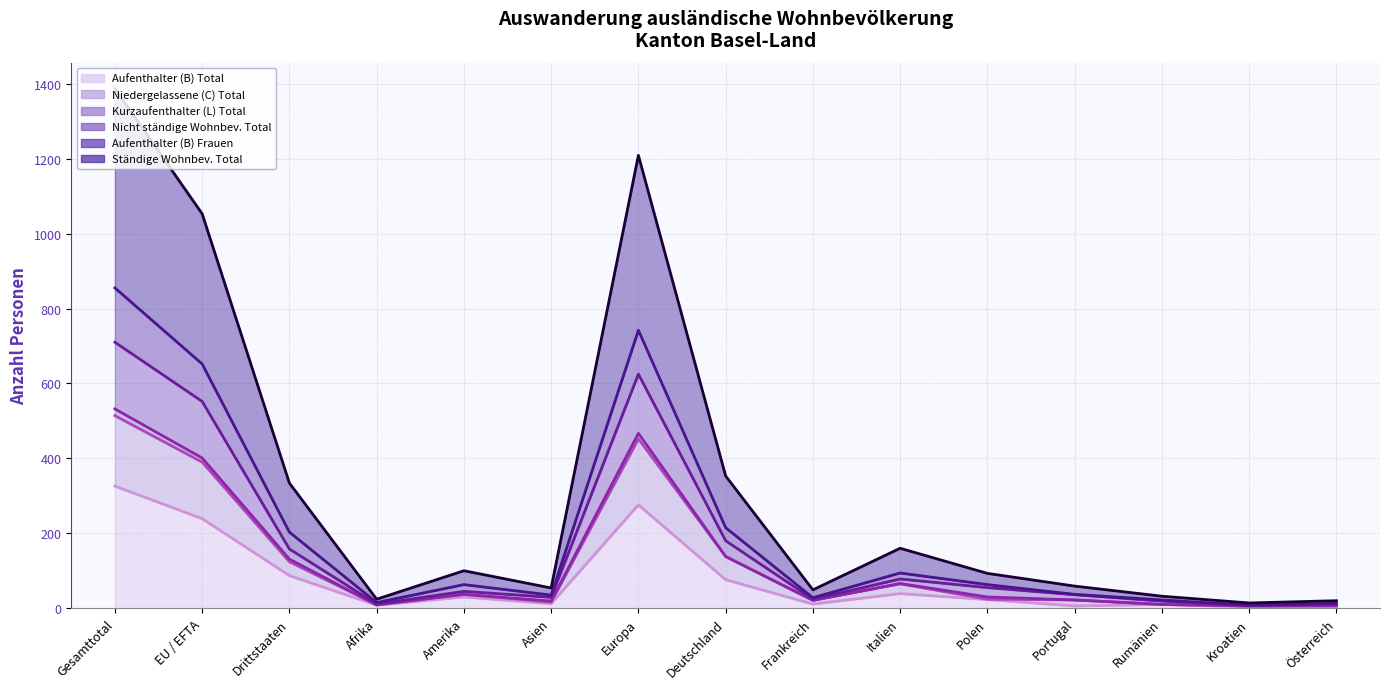

The value of Niedergelassene (C) Total at Afrika is 9. True or false?

True